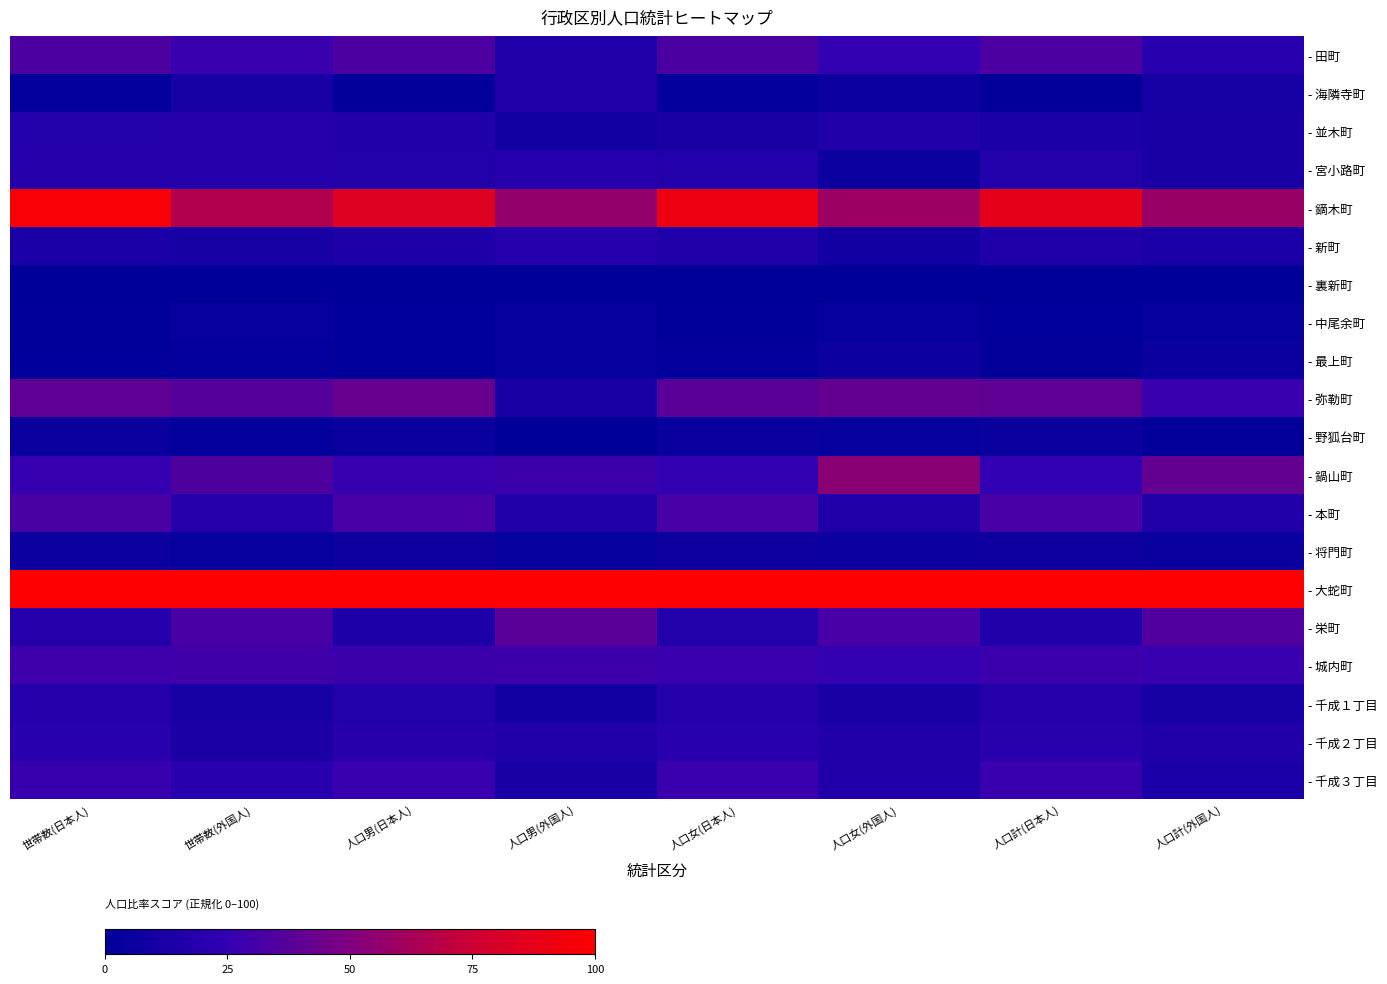

Reading left to right, what are all the values shown in this chart?

- 田町: 世帯数(日本人)=33.6	世帯数(外国人)=27.3	人口男(日本人)=33.7	人口男(外国人)=15.6	人口女(日本人)=32.9	人口女(外国人)=25.0	人口計(日本人)=33.3	人口計(外国人)=20.3
- 海隣寺町: 世帯数(日本人)=2.0	世帯数(外国人)=11.4	人口男(日本人)=1.8	人口男(外国人)=15.6	人口女(日本人)=2.0	人口女(外国人)=6.2	人口計(日本人)=1.9	人口計(外国人)=10.9
- 並木町: 世帯数(日本人)=16.9	世帯数(外国人)=18.2	人口男(日本人)=15.8	人口男(外国人)=9.4	人口女(日本人)=12.7	人口女(外国人)=15.6	人口計(日本人)=14.2	人口計(外国人)=12.5
- 宮小路町: 世帯数(日本人)=18.0	世帯数(外国人)=18.2	人口男(日本人)=17.2	人口男(外国人)=18.8	人口女(日本人)=17.0	人口女(外国人)=6.2	人口計(日本人)=17.1	人口計(外国人)=12.5
- 鏑木町: 世帯数(日本人)=96.6	世帯数(外国人)=65.9	人口男(日本人)=83.7	人口男(外国人)=56.2	人口女(日本人)=90.8	人口女(外国人)=59.4	人口計(日本人)=87.3	人口計(外国人)=57.8
- 新町: 世帯数(日本人)=14.0	世帯数(外国人)=11.4	人口男(日本人)=15.0	人口男(外国人)=18.8	人口女(日本人)=15.8	人口女(外国人)=9.4	人口計(日本人)=15.4	人口計(外国人)=14.1
- 裏新町: 世帯数(日本人)=0.0	世帯数(外国人)=0.0	人口男(日本人)=0.0	人口男(外国人)=0.0	人口女(日本人)=0.0	人口女(外国人)=0.0	人口計(日本人)=0.0	人口計(外国人)=0.0
- 中尾余町: 世帯数(日本人)=0.8	世帯数(外国人)=4.5	人口男(日本人)=1.3	人口男(外国人)=3.1	人口女(日本人)=1.1	人口女(外国人)=3.1	人口計(日本人)=1.2	人口計(外国人)=3.1
- 最上町: 世帯数(日本人)=1.4	世帯数(外国人)=2.3	人口男(日本人)=1.3	人口男(外国人)=3.1	人口女(日本人)=2.4	人口女(外国人)=6.2	人口計(日本人)=1.9	人口計(外国人)=4.7
- 弥勒町: 世帯数(日本人)=39.9	世帯数(外国人)=36.4	人口男(日本人)=42.2	人口男(外国人)=12.5	人口女(日本人)=37.8	人口女(外国人)=40.6	人口計(日本人)=39.9	人口計(外国人)=26.6
- 野狐台町: 世帯数(日本人)=5.0	世帯数(外国人)=2.3	人口男(日本人)=5.0	人口男(外国人)=0.0	人口女(日本人)=5.2	人口女(外国人)=3.1	人口計(日本人)=5.1	人口計(外国人)=1.6
- 鍋山町: 世帯数(日本人)=25.9	世帯数(外国人)=34.1	人口男(日本人)=26.1	人口男(外国人)=28.1	人口女(日本人)=23.6	人口女(外国人)=53.1	人口計(日本人)=24.8	人口計(外国人)=40.6
- 本町: 世帯数(日本人)=32.2	世帯数(外国人)=18.2	人口男(日本人)=31.6	人口男(外国人)=15.6	人口女(日本人)=31.6	人口女(外国人)=15.6	人口計(日本人)=31.6	人口計(外国人)=15.6
- 将門町: 世帯数(日本人)=6.5	世帯数(外国人)=4.5	人口男(日本人)=6.9	人口男(外国人)=3.1	人口女(日本人)=6.7	人口女(外国人)=6.2	人口計(日本人)=6.8	人口計(外国人)=4.7
- 大蛇町: 世帯数(日本人)=100.0	世帯数(外国人)=100.0	人口男(日本人)=100.0	人口男(外国人)=100.0	人口女(日本人)=100.0	人口女(外国人)=100.0	人口計(日本人)=100.0	人口計(外国人)=100.0
- 栄町: 世帯数(日本人)=18.1	世帯数(外国人)=31.8	人口男(日本人)=15.0	人口男(外国人)=37.5	人口女(日本人)=16.9	人口女(外国人)=31.2	人口計(日本人)=16.0	人口計(外国人)=34.4
- 城内町: 世帯数(日本人)=28.8	世帯数(外国人)=29.5	人口男(日本人)=28.3	人口男(外国人)=28.1	人口女(日本人)=27.5	人口女(外国人)=25.0	人口計(日本人)=27.9	人口計(外国人)=26.6
- 千成１丁目: 世帯数(日本人)=18.1	世帯数(外国人)=11.4	人口男(日本人)=17.2	人口男(外国人)=9.4	人口女(日本人)=17.2	人口女(外国人)=12.5	人口計(日本人)=17.2	人口計(外国人)=10.9
- 千成２丁目: 世帯数(日本人)=20.6	世帯数(外国人)=13.6	人口男(日本人)=19.3	人口男(外国人)=15.6	人口女(日本人)=20.1	人口女(外国人)=15.6	人口計(日本人)=19.7	人口計(外国人)=15.6
- 千成３丁目: 世帯数(日本人)=26.4	世帯数(外国人)=20.5	人口男(日本人)=26.7	人口男(外国人)=12.5	人口女(日本人)=27.4	人口女(外国人)=15.6	人口計(日本人)=27.1	人口計(外国人)=14.1